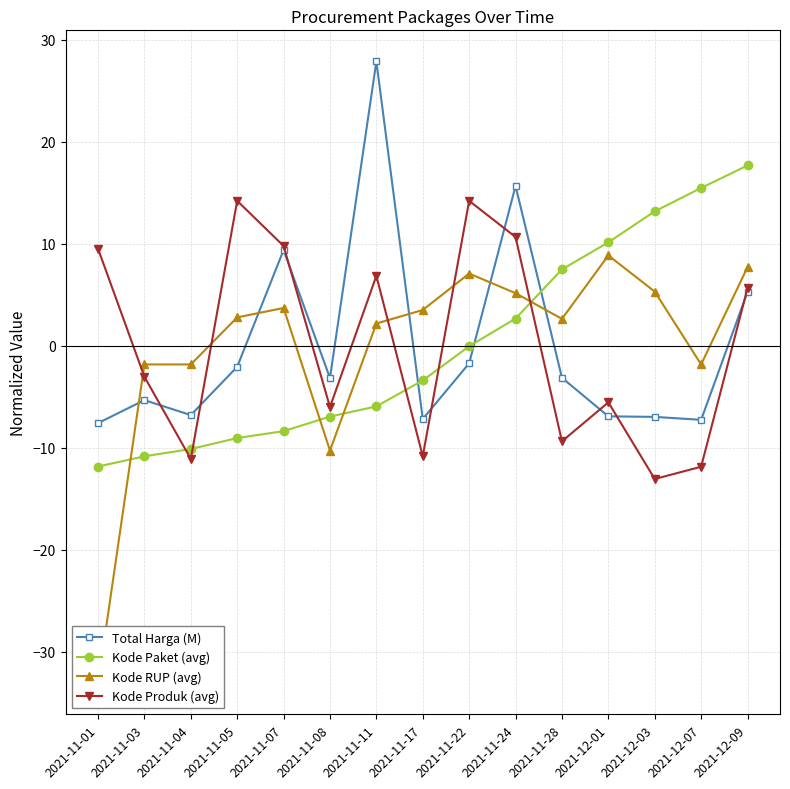

At 2021-12-03, list the series in order from largest to smallest.

Kode Paket (avg), Kode RUP (avg), Total Harga (M), Kode Produk (avg)